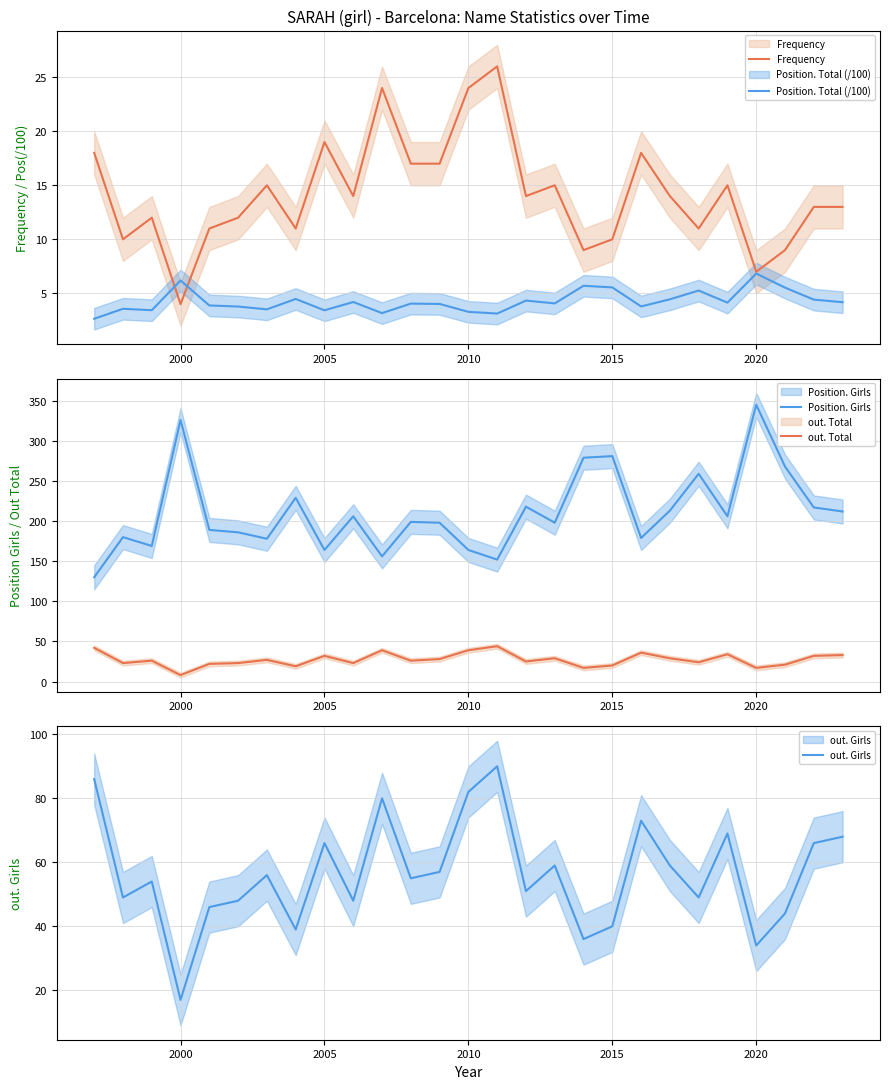

What is the maximum value for Position. Girls?

345.0